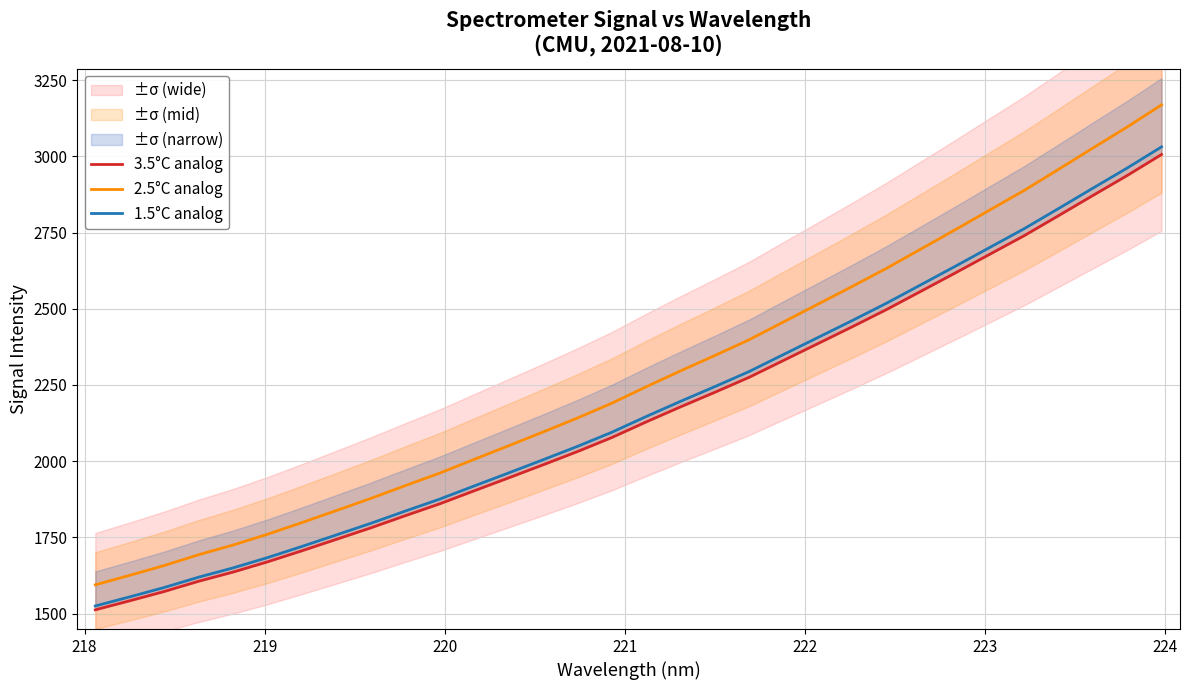

True or false: 3.5°C analog has more than 1 interior local peaks.

False